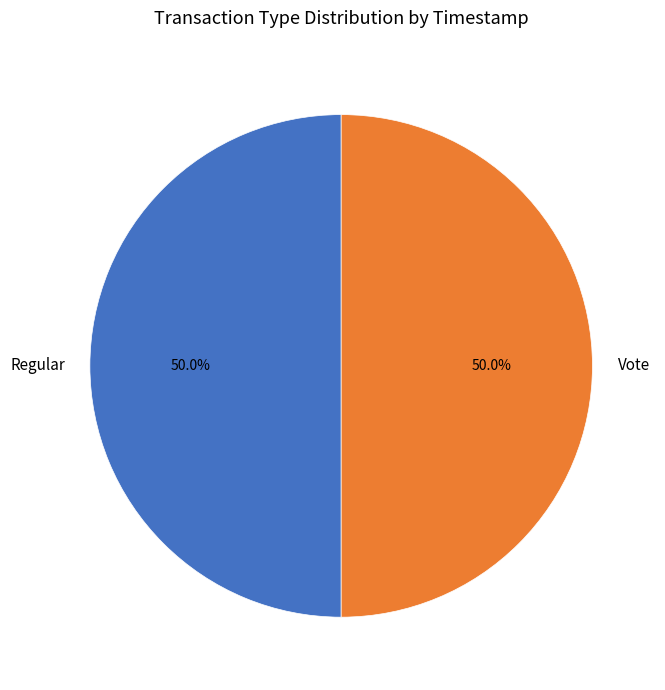

Count the number of slices in the pie.

2